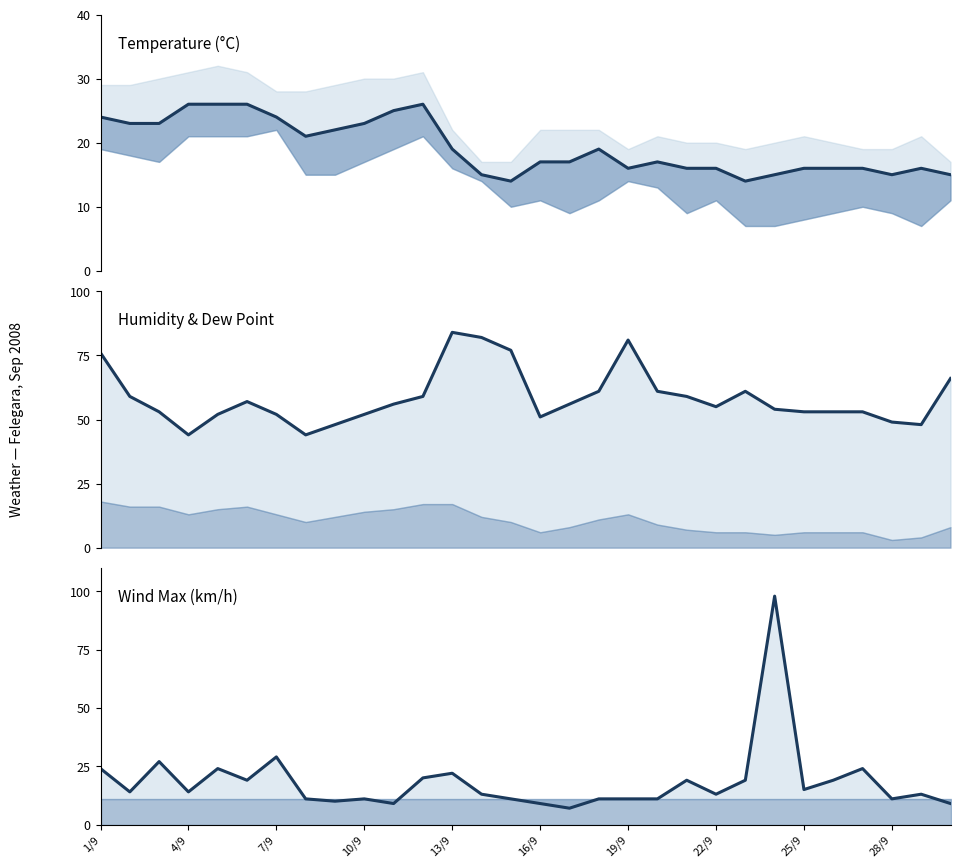

True or false: UMIDITA % line and TMEDIA °C cross at least once.

False